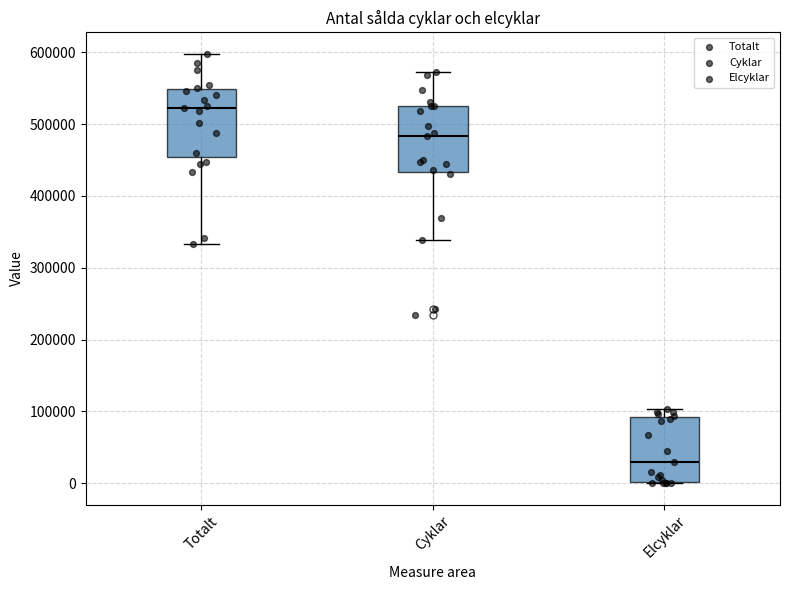

Where does the upper whisker of the box for Cyklar end on the y-axis? The values are not printed on the chart, so give them approximately, as read against the axis.

570000